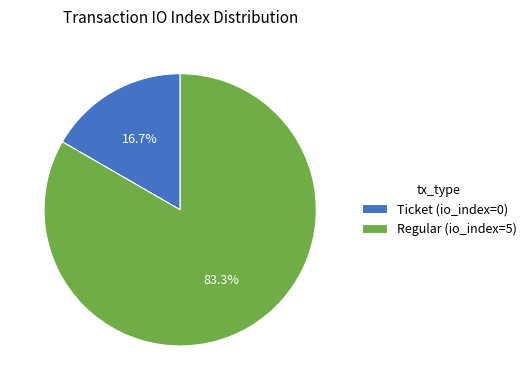

To the nearest percent, what is the average slice percentage?

50%